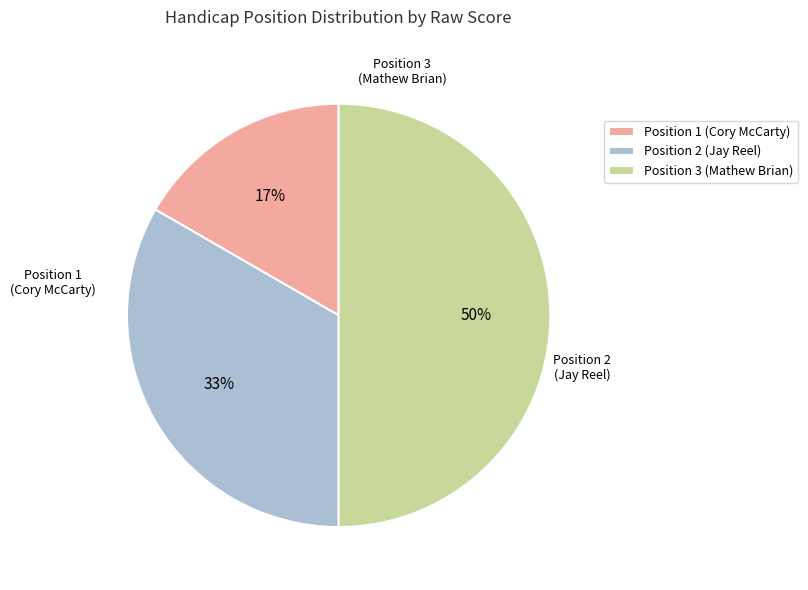

Rank the categories by value from highest to lowest.

3, 2, 1